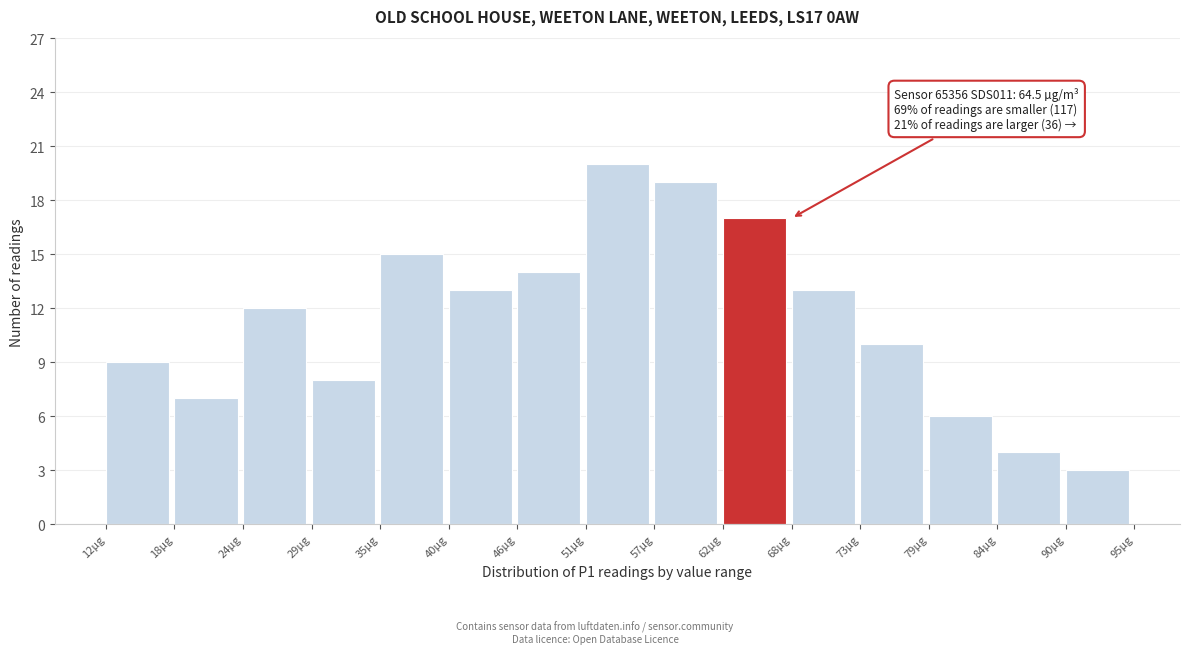

Which range on the x-axis has the tallest bar?

51 to 57